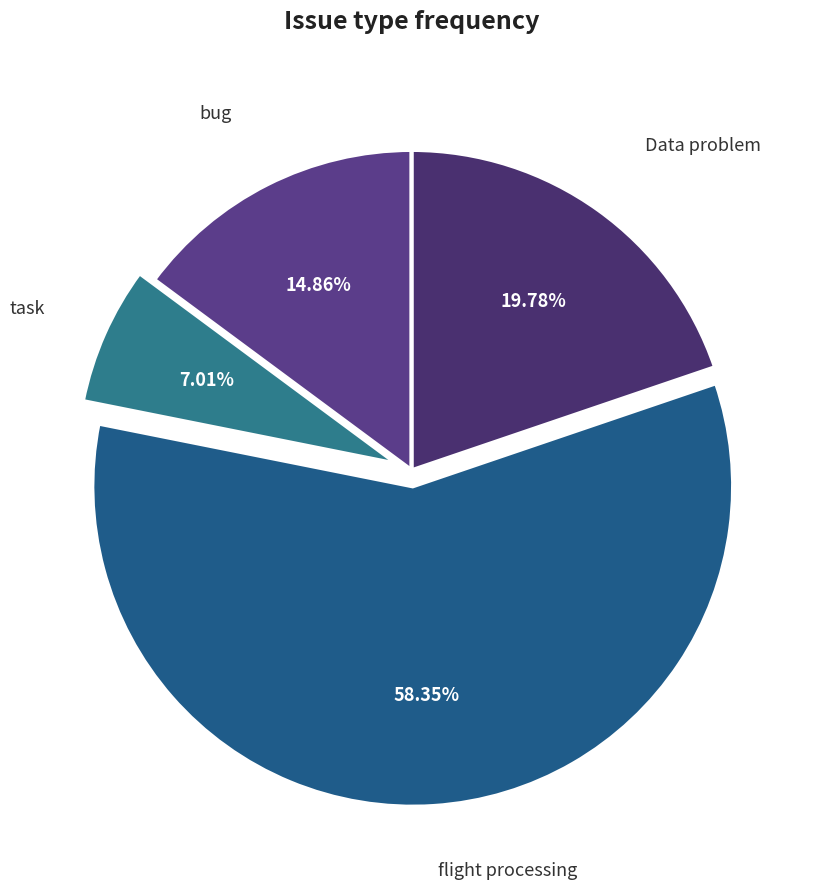

Is there a majority slice in this chart?

Yes